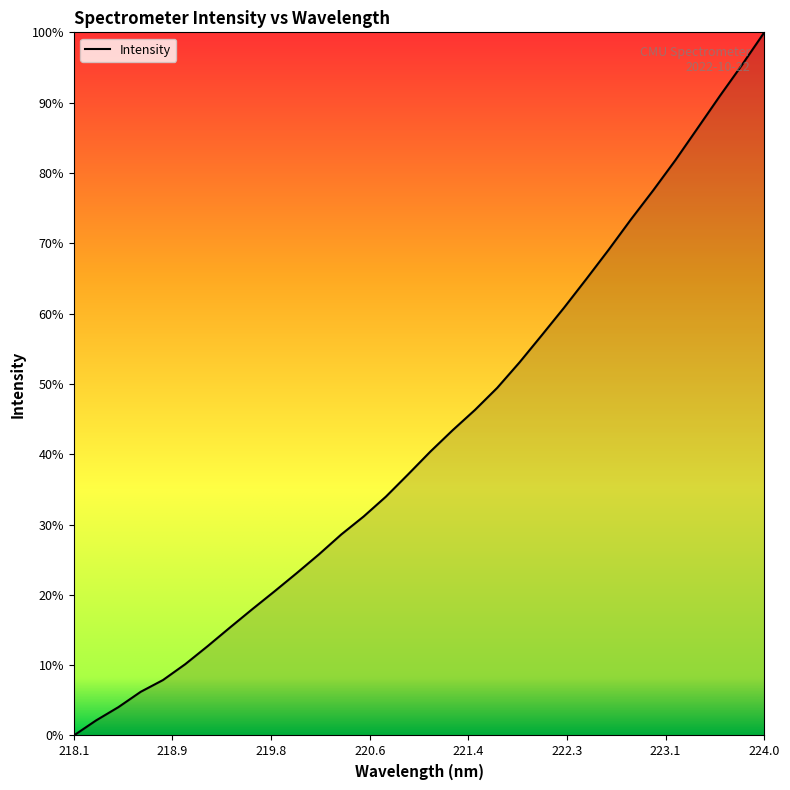

What is the greatest value displayed?

100.0